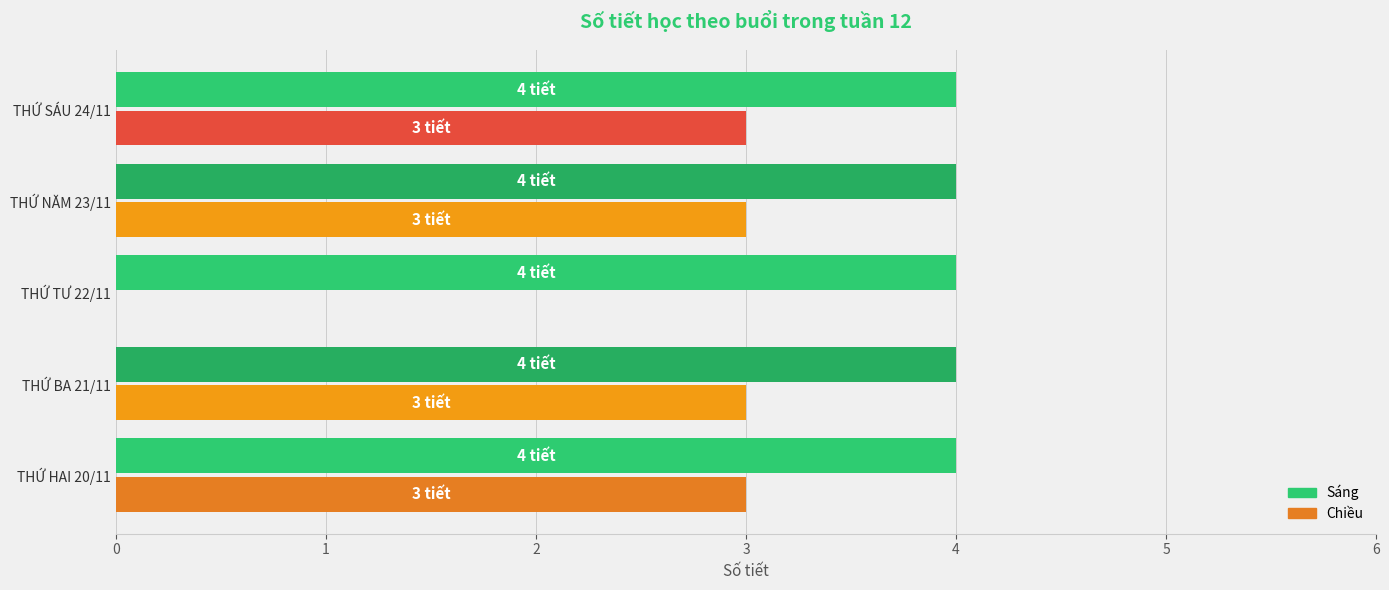

What is the sum of the Chiều values at THỨ TƯ 22/11 and THỨ NĂM 23/11?

3